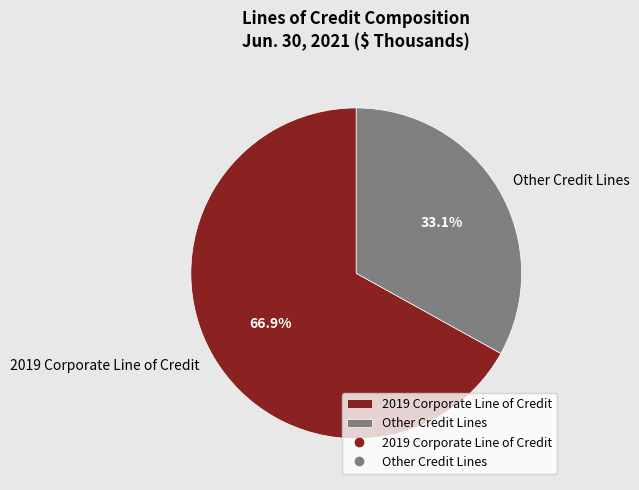

Rank the categories by value from highest to lowest.

2019 Corporate Line of Credit, Other Credit Lines